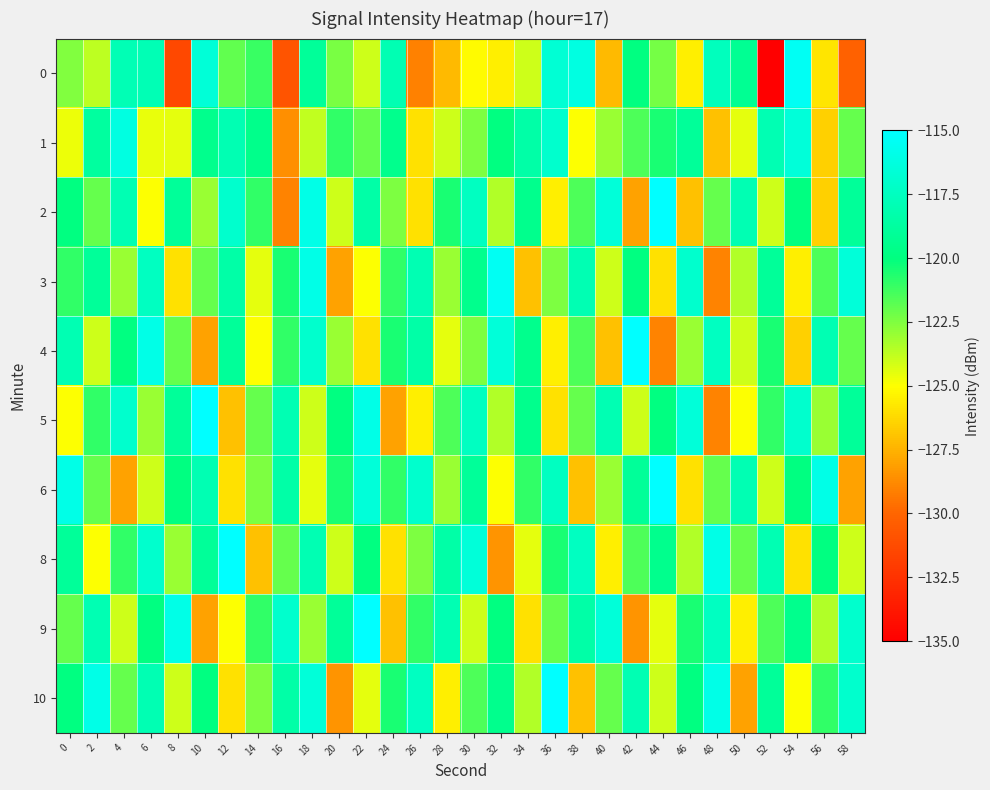

Rank the series by their maximum value, from highest to lowest.

2, 4, 5, 6, 8, 9, 10, 0, 3, 1